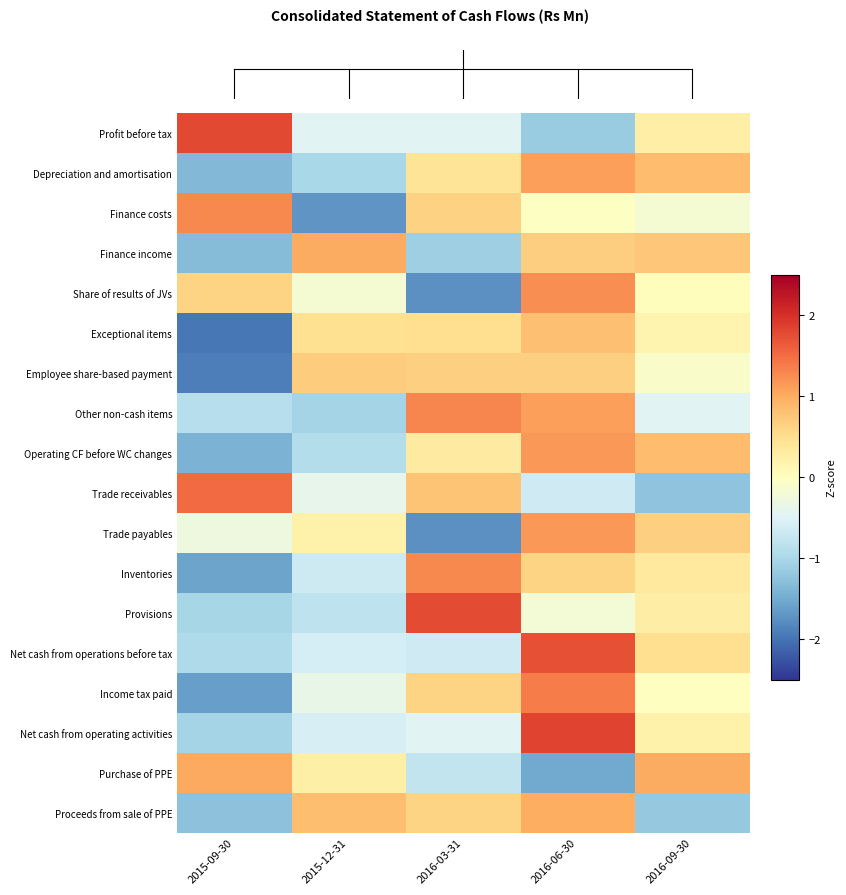

Reading right to left, list all the values displayed in this chart.

Profit before tax: 2016-09-30=0.3	2016-06-30=-1.1	2016-03-31=-0.5	2015-12-31=-0.5	2015-09-30=1.8
Depreciation and amortisation: 2016-09-30=0.8	2016-06-30=1.1	2016-03-31=0.4	2015-12-31=-1.0	2015-09-30=-1.4
Finance costs: 2016-09-30=-0.2	2016-06-30=-0.0	2016-03-31=0.6	2015-12-31=-1.7	2015-09-30=1.3
Finance income: 2016-09-30=0.7	2016-06-30=0.7	2016-03-31=-1.1	2015-12-31=1.0	2015-09-30=-1.3
Share of results of JVs: 2016-09-30=0.0	2016-06-30=1.2	2016-03-31=-1.7	2015-12-31=-0.2	2015-09-30=0.6
Exceptional items: 2016-09-30=0.2	2016-06-30=0.8	2016-03-31=0.5	2015-12-31=0.5	2015-09-30=-2.0
Employee share-based payment: 2016-09-30=-0.1	2016-06-30=0.7	2016-03-31=0.7	2015-12-31=0.7	2015-09-30=-1.9
Other non-cash items: 2016-09-30=-0.5	2016-06-30=1.1	2016-03-31=1.3	2015-12-31=-1.0	2015-09-30=-0.9
Operating CF before WC changes: 2016-09-30=0.8	2016-06-30=1.2	2016-03-31=0.3	2015-12-31=-0.9	2015-09-30=-1.4
Trade receivables: 2016-09-30=-1.2	2016-06-30=-0.7	2016-03-31=0.8	2015-12-31=-0.4	2015-09-30=1.5
Trade payables: 2016-09-30=0.6	2016-06-30=1.2	2016-03-31=-1.8	2015-12-31=0.2	2015-09-30=-0.3
Inventories: 2016-09-30=0.3	2016-06-30=0.6	2016-03-31=1.3	2015-12-31=-0.7	2015-09-30=-1.6
Provisions: 2016-09-30=0.3	2016-06-30=-0.2	2016-03-31=1.8	2015-12-31=-0.8	2015-09-30=-1.0
Net cash from operations before tax: 2016-09-30=0.5	2016-06-30=1.7	2016-03-31=-0.7	2015-12-31=-0.6	2015-09-30=-1.0
Income tax paid: 2016-09-30=-0.0	2016-06-30=1.4	2016-03-31=0.6	2015-12-31=-0.4	2015-09-30=-1.6
Net cash from operating activities: 2016-09-30=0.2	2016-06-30=1.8	2016-03-31=-0.4	2015-12-31=-0.6	2015-09-30=-1.0
Purchase of PPE: 2016-09-30=1.0	2016-06-30=-1.5	2016-03-31=-0.8	2015-12-31=0.2	2015-09-30=1.0
Proceeds from sale of PPE: 2016-09-30=-1.2	2016-06-30=1.0	2016-03-31=0.6	2015-12-31=0.8	2015-09-30=-1.3